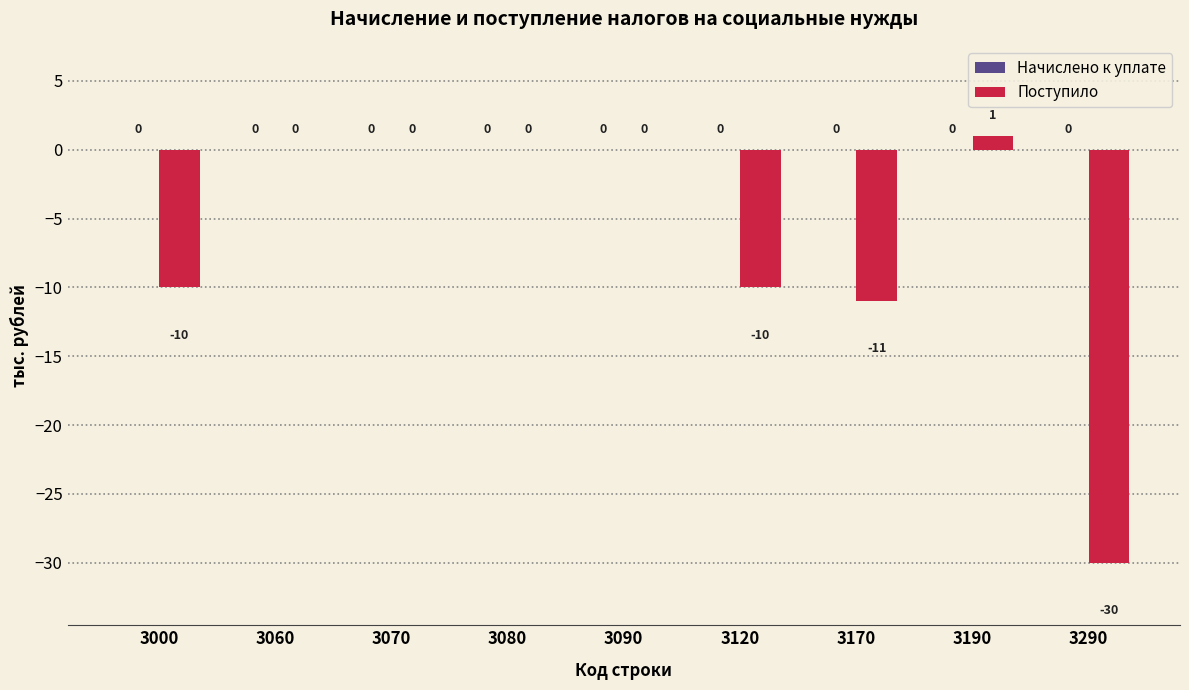

The chart shows a value of 0 at 3090. True or false?

True